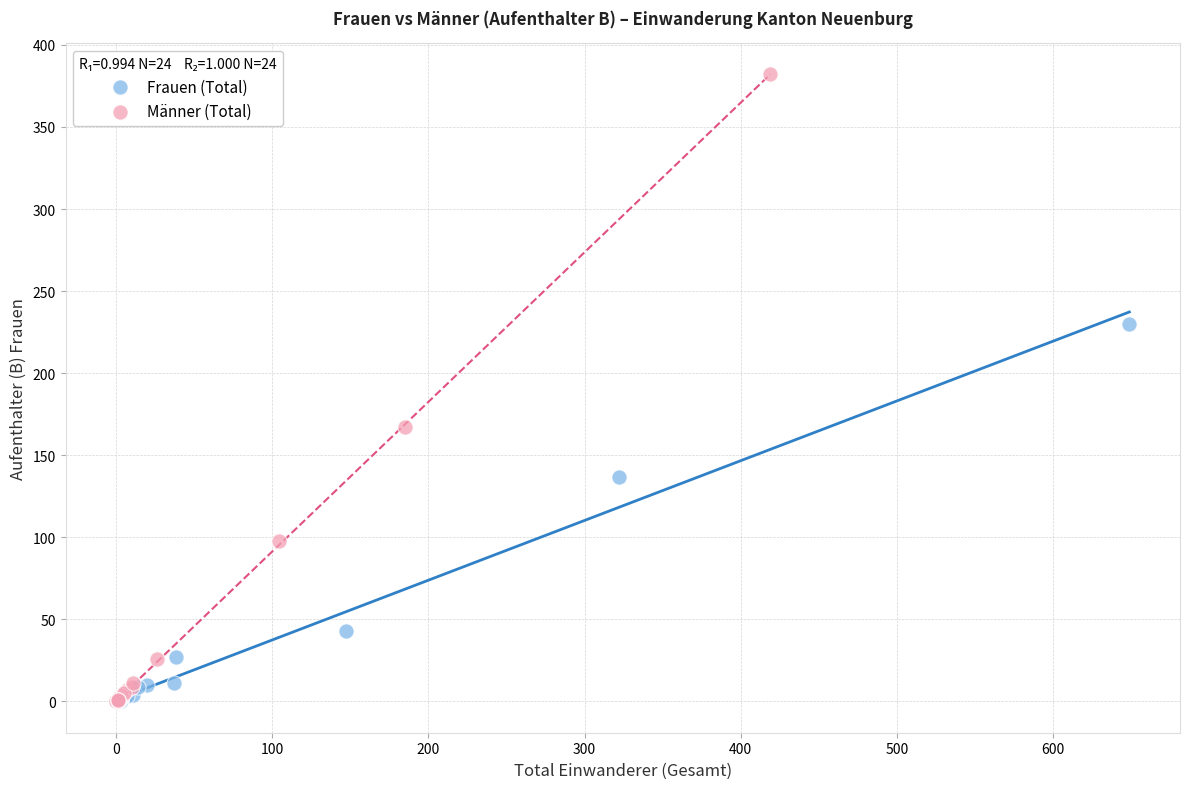

Which series reaches the maximum Y coordinate?

Männer (Total)